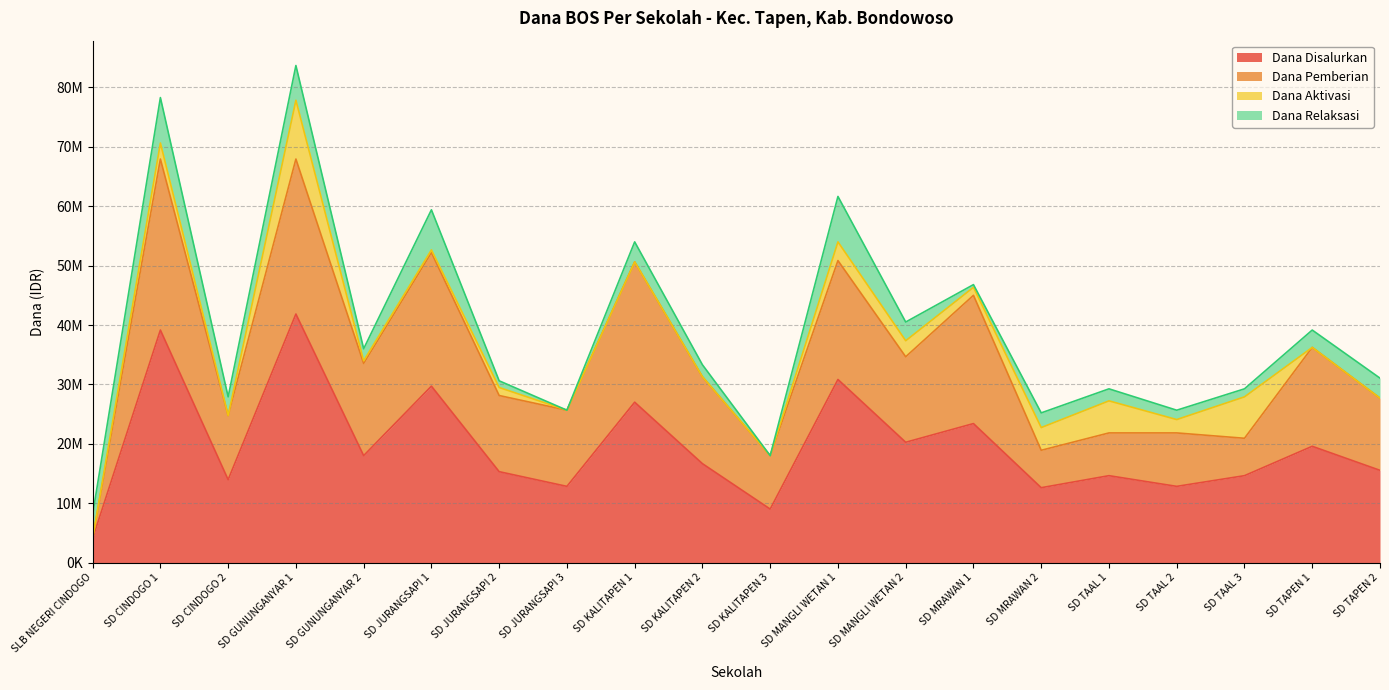

Reading right to left, transcribe all the data shown in this chart.

Dana Disalurkan: SD TAPEN 2=15525000	SD TAPEN 1=19575000	SD TAAL 3=14625000	SD TAAL 2=12825000	SD TAAL 1=14625000	SD MRAWAN 2=12600000	SD MRAWAN 1=23400000	SD MANGLI WETAN 2=20250000	SD MANGLI WETAN 1=30825000	SD KALITAPEN 3=9000000	SD KALITAPEN 2=16650000	SD KALITAPEN 1=27000000	SD JURANGSAPI 3=12825000	SD JURANGSAPI 2=15300000	SD JURANGSAPI 1=29700000	SD GUNUNGANYAR 2=18000000	SD GUNUNGANYAR 1=41850000	SD CINDOGO 2=13950000	SD CINDOGO 1=39150000	SLB NEGERI CINDOGO=4050000
Dana Pemberian: SD TAPEN 2=12150000	SD TAPEN 1=16650000	SD TAAL 3=6300000	SD TAAL 2=9000000	SD TAAL 1=7200000	SD MRAWAN 2=6300000	SD MRAWAN 1=21600000	SD MANGLI WETAN 2=14400000	SD MANGLI WETAN 1=20025000	SD KALITAPEN 3=9000000	SD KALITAPEN 2=14625000	SD KALITAPEN 1=23625000	SD JURANGSAPI 3=12825000	SD JURANGSAPI 2=12825000	SD JURANGSAPI 1=22500000	SD GUNUNGANYAR 2=15525000	SD GUNUNGANYAR 1=26100000	SD CINDOGO 2=10800000	SD CINDOGO 1=28800000	SLB NEGERI CINDOGO=0
Dana Aktivasi: SD TAPEN 2=0	SD TAPEN 1=0	SD TAAL 3=6975000	SD TAAL 2=2250000	SD TAAL 1=5400000	SD MRAWAN 2=3825000	SD MRAWAN 1=1350000	SD MANGLI WETAN 2=2700000	SD MANGLI WETAN 1=3150000	SD KALITAPEN 3=0	SD KALITAPEN 2=0	SD KALITAPEN 1=0	SD JURANGSAPI 3=0	SD JURANGSAPI 2=1350000	SD JURANGSAPI 1=450000	SD GUNUNGANYAR 2=450000	SD GUNUNGANYAR 1=9900000	SD CINDOGO 2=0	SD CINDOGO 1=2700000	SLB NEGERI CINDOGO=0
Dana Relaksasi: SD TAPEN 2=3375000	SD TAPEN 1=2925000	SD TAAL 3=1350000	SD TAAL 2=1575000	SD TAAL 1=2025000	SD MRAWAN 2=2475000	SD MRAWAN 1=450000	SD MANGLI WETAN 2=3150000	SD MANGLI WETAN 1=7650000	SD KALITAPEN 3=0	SD KALITAPEN 2=2025000	SD KALITAPEN 1=3375000	SD JURANGSAPI 3=0	SD JURANGSAPI 2=1125000	SD JURANGSAPI 1=6750000	SD GUNUNGANYAR 2=2025000	SD GUNUNGANYAR 1=5850000	SD CINDOGO 2=3150000	SD CINDOGO 1=7650000	SLB NEGERI CINDOGO=4050000